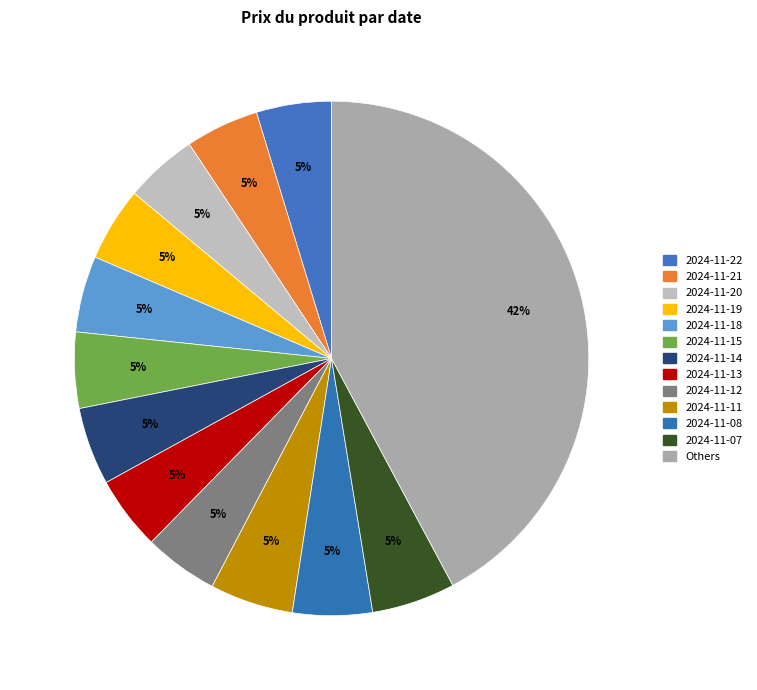

How many slices are in this pie chart?

13